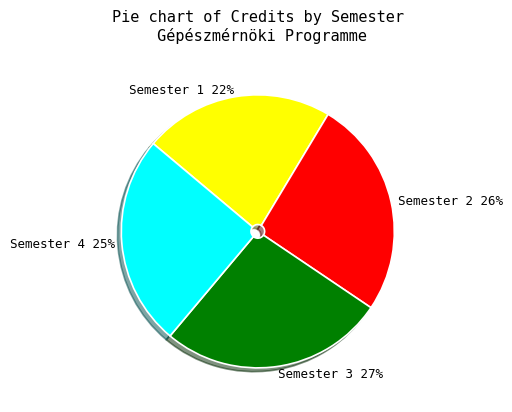

To the nearest percent, what percentage of the pie is Semester 4?

25%